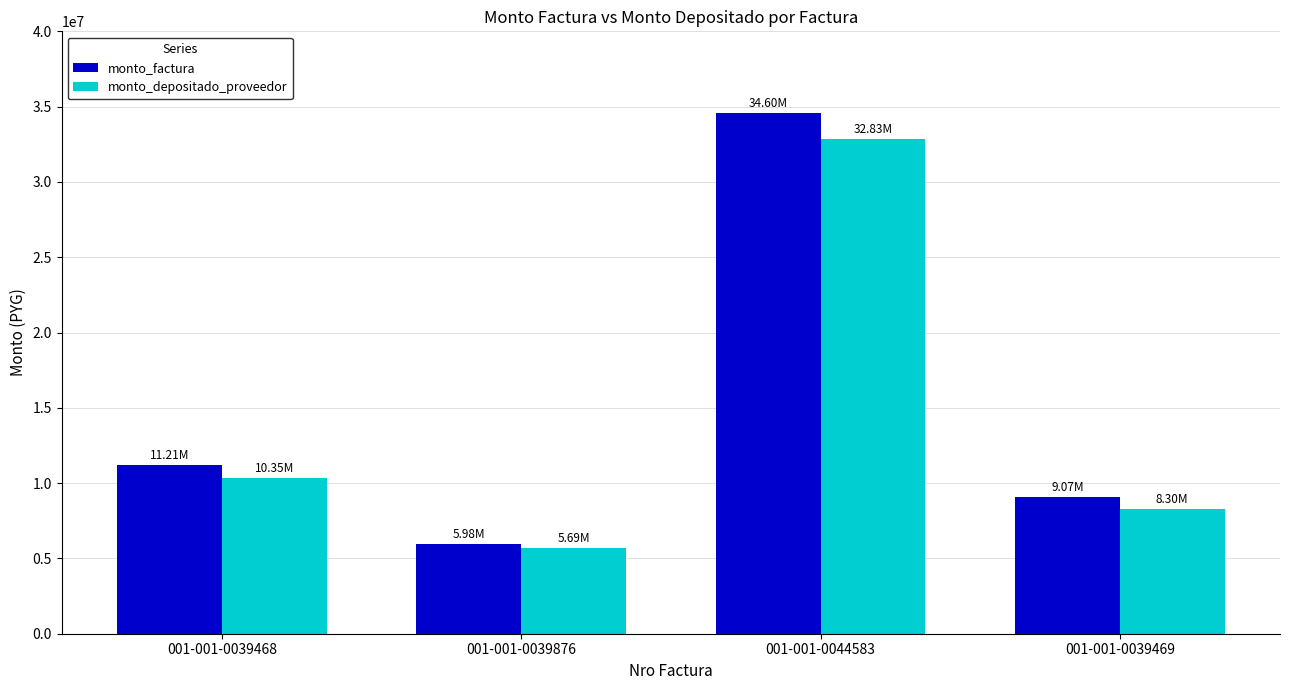

How many data points in monto_factura are less than 11215000?

2